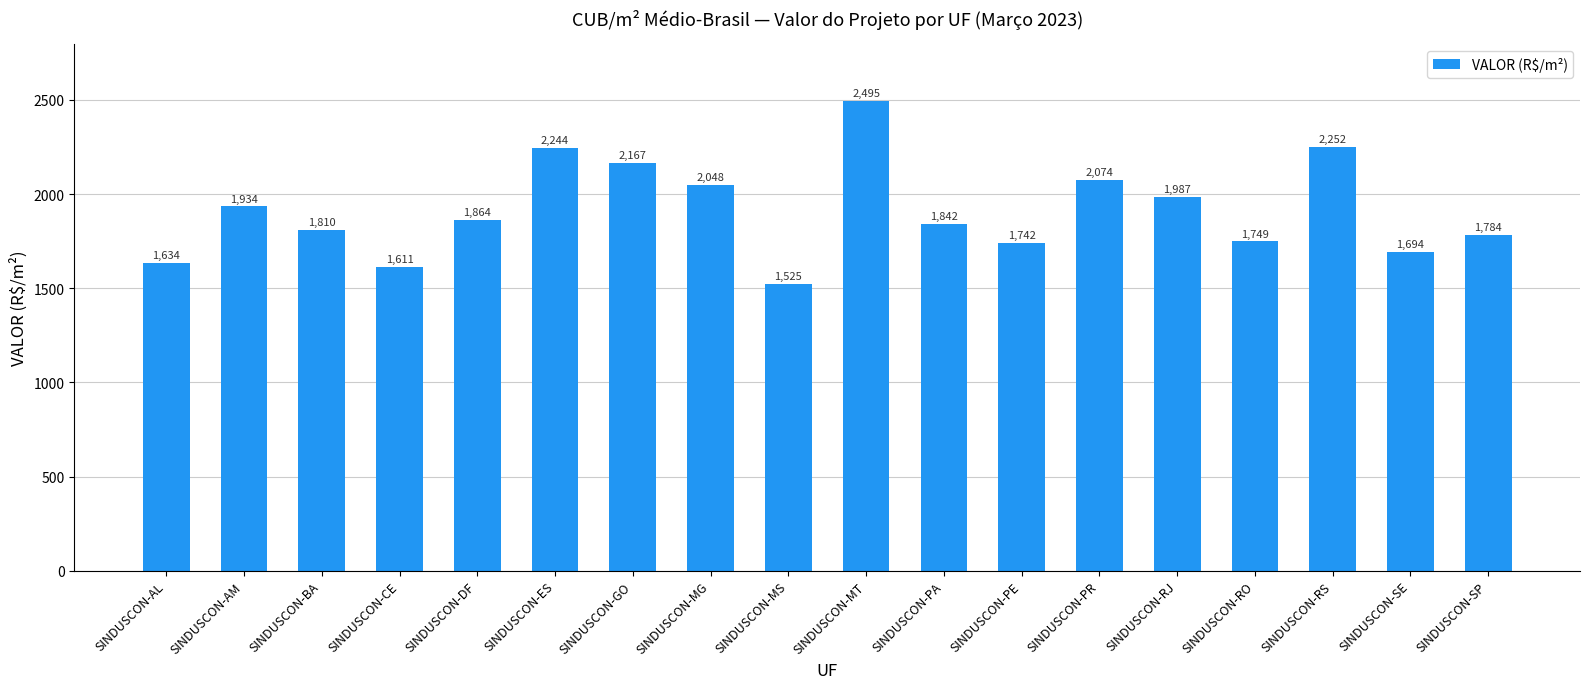

Approximately how many times larger is the value at SINDUSCON-MS compared to SINDUSCON-CE?

0.9